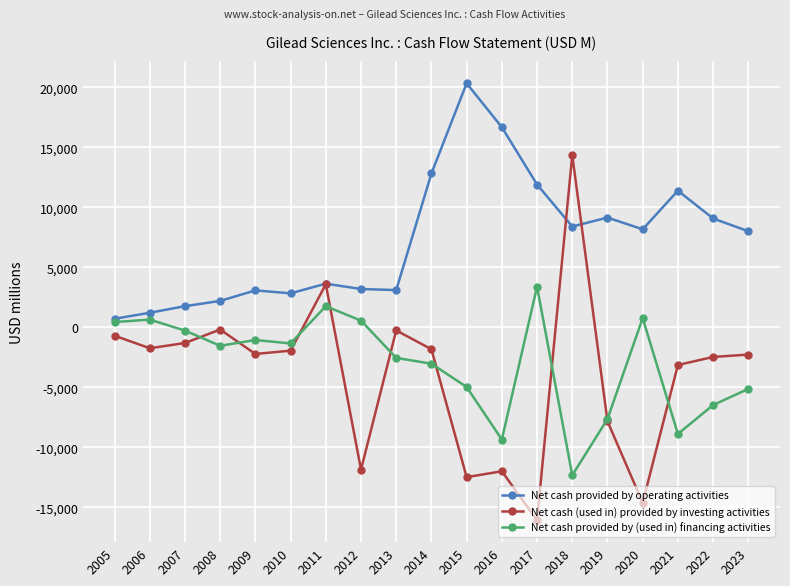

Rank the series at 2022 from highest to lowest value.

Net cash provided by operating activities, Net cash (used in) provided by investing activities, Net cash provided by (used in) financing activities